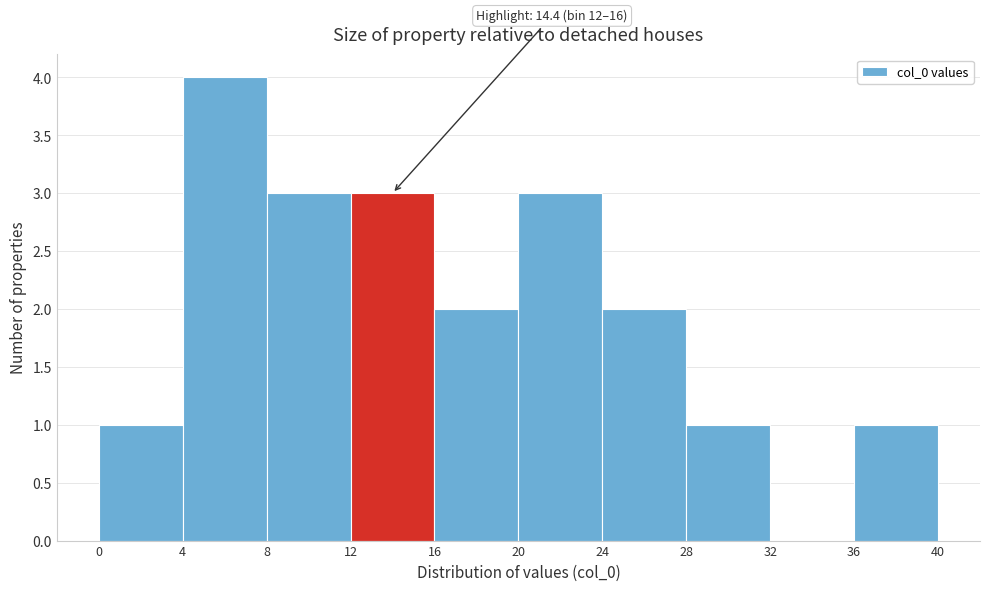

Which range on the x-axis has the tallest bar?

4 to 8